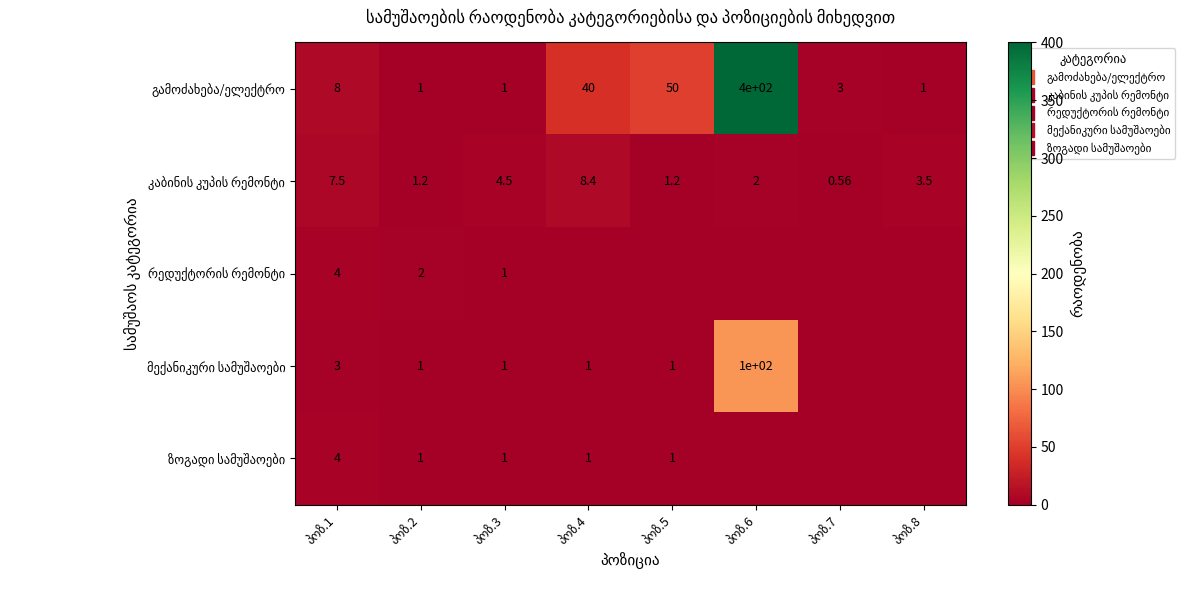

How many რედუქტორის რემონტი values are between 0 and 2?

7